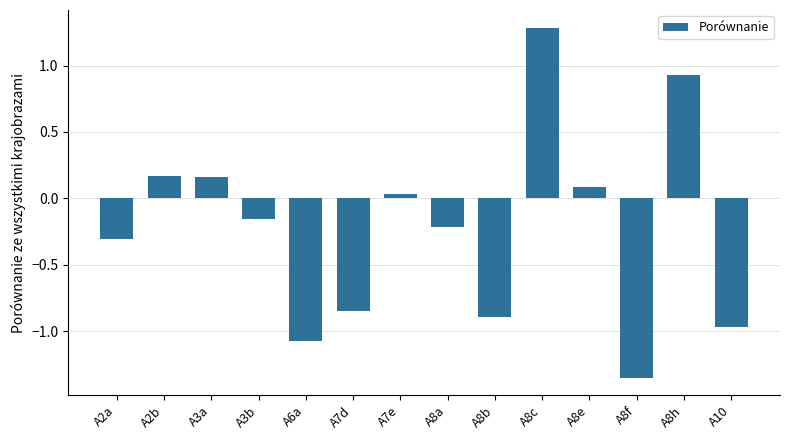

How many values are below 0?

8